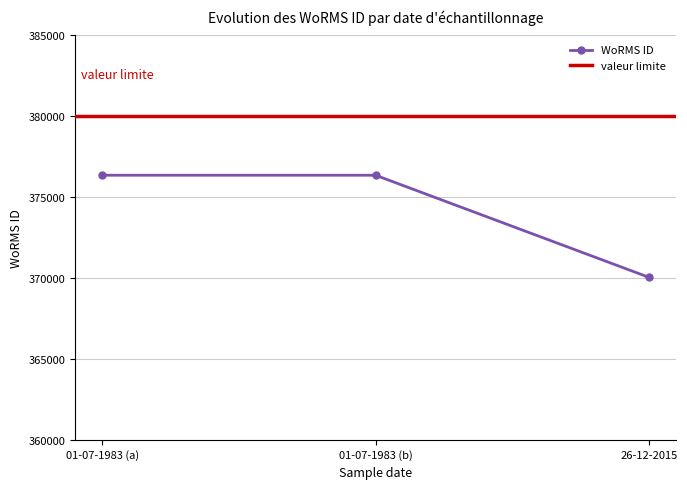

What is the difference between the values at 01-07-1983 and 26-12-2015?

6306